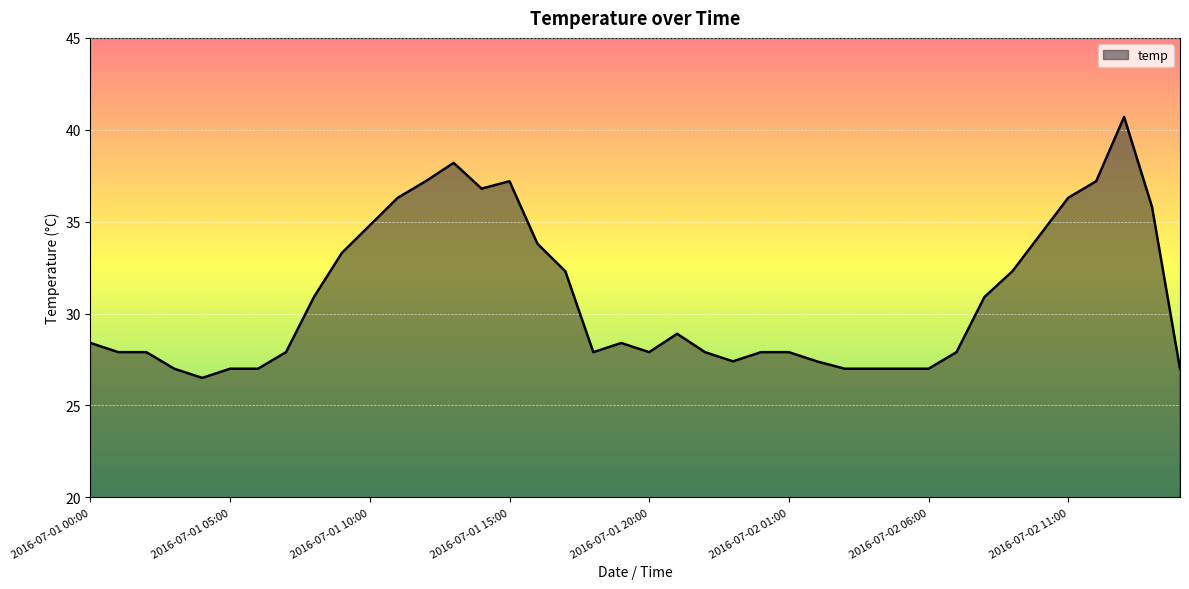

What is the difference between the maximum and minimum values?

14.2